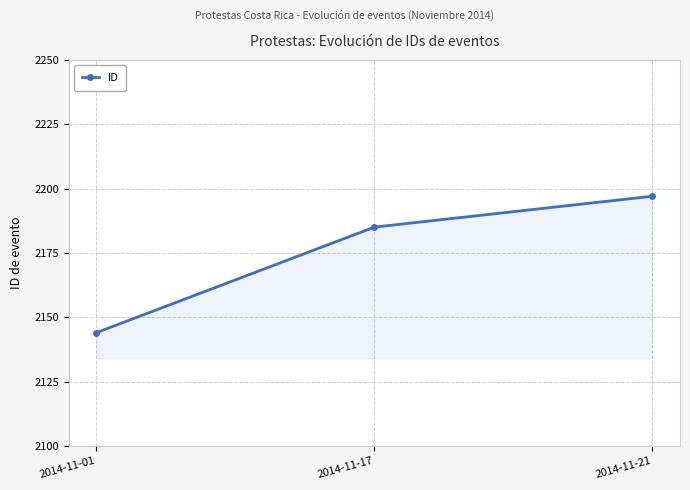

Reading left to right, what are all the values shown in this chart?

2014-11-01=2144	2014-11-17=2185	2014-11-21=2197